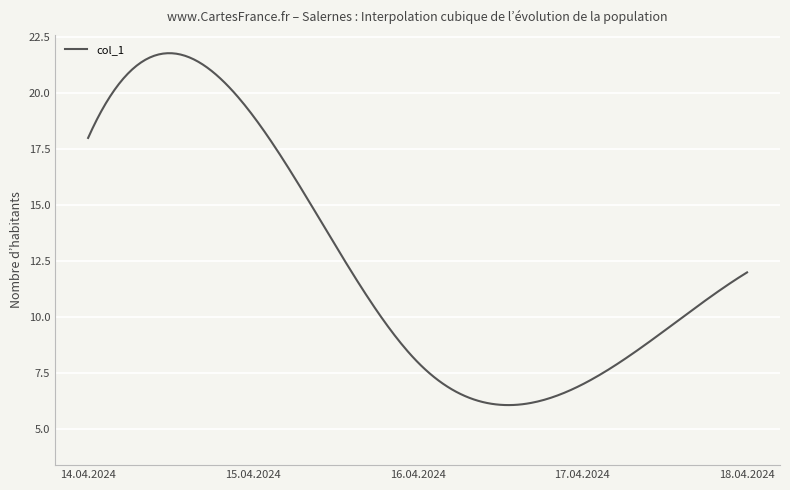

What is the difference between the maximum and minimum values?

15.7